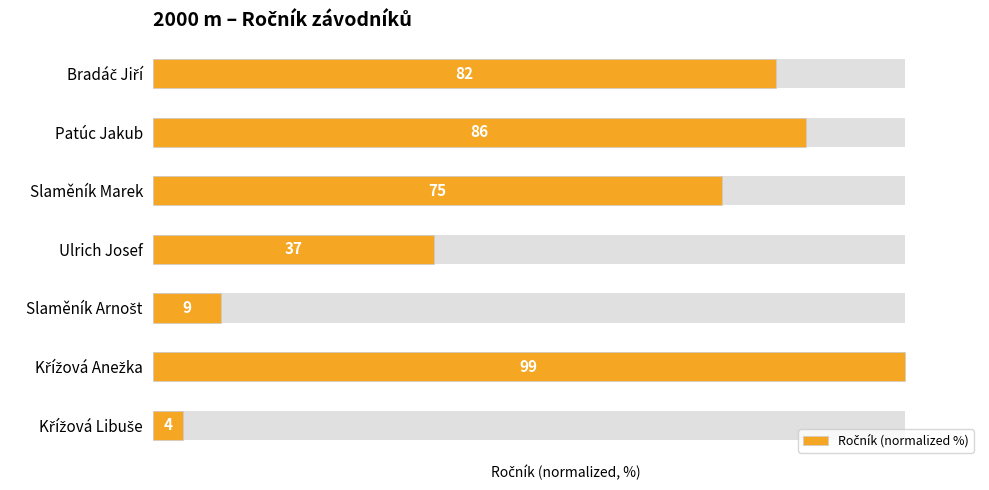

Reading left to right, list all the values displayed in this chart.

82.8	86.9	75.8	37.4	9.1	100.0	4.0